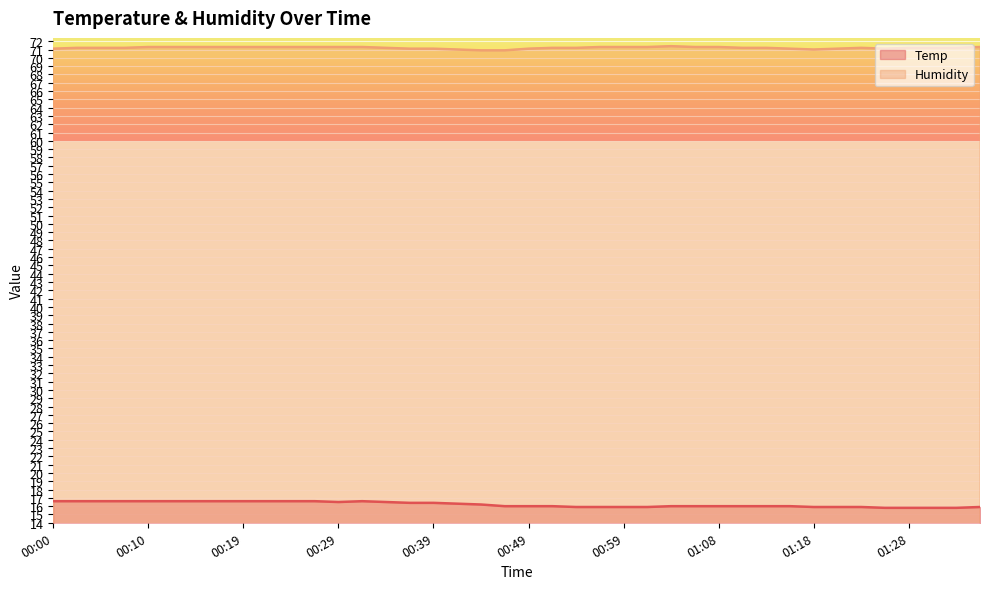

Read the Humidity value at 01:11.

71.2